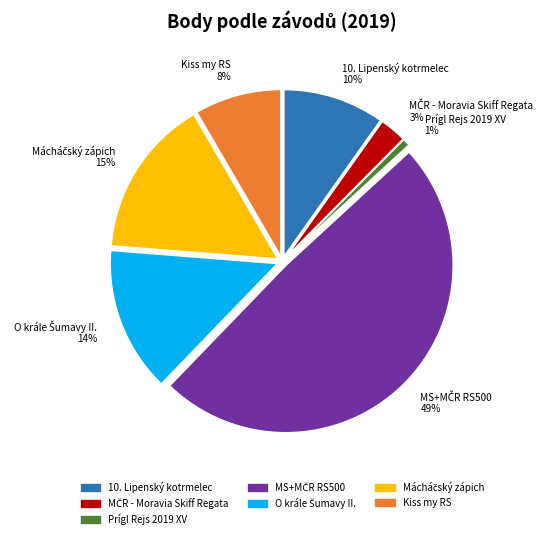

To the nearest percent, what is the difference between the largest and smallest slice percentages?

48%